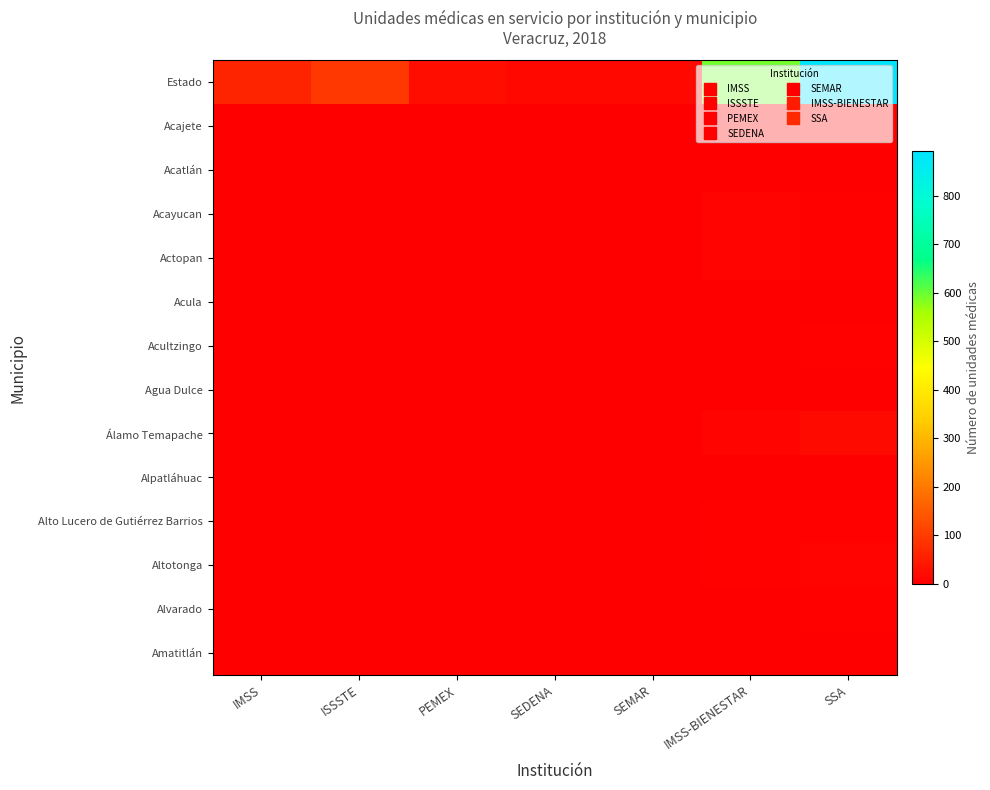

Which series has the largest total across all categories?

Estado